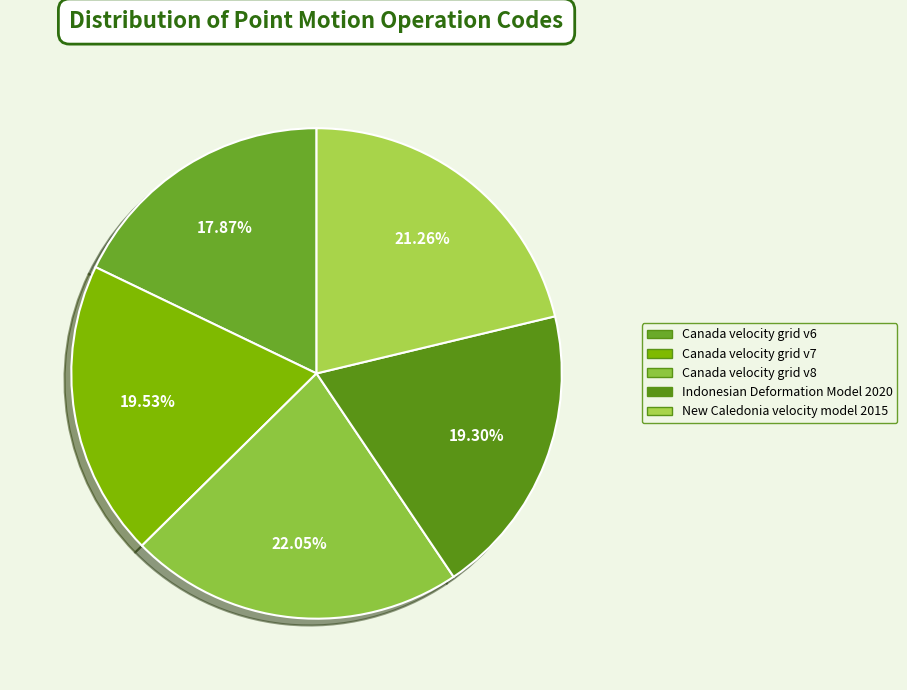

Count the number of slices in the pie.

5